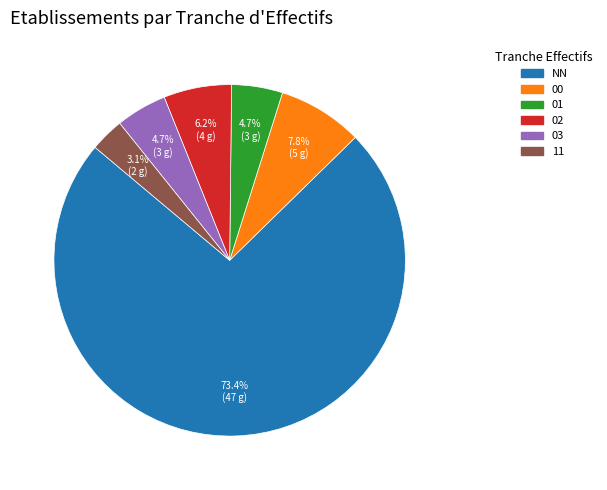

Is it true that NN is 65% of the pie?

False